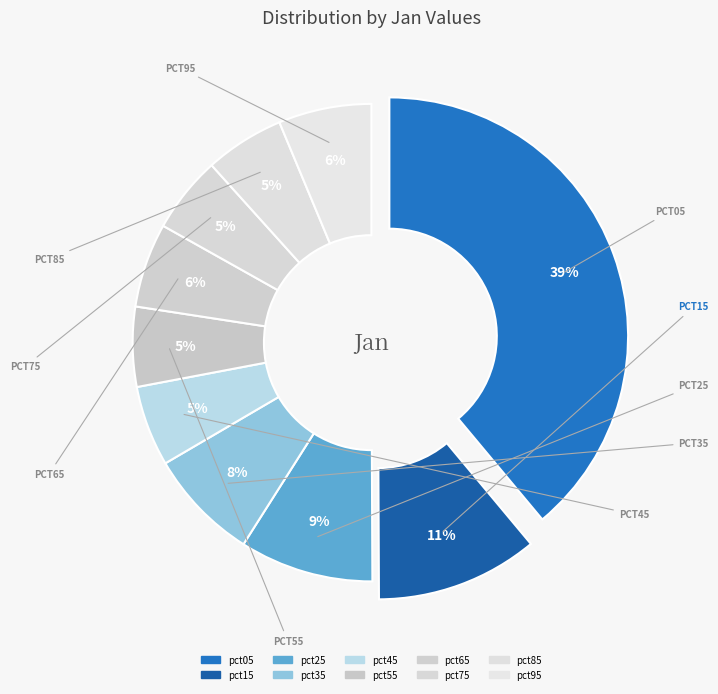

The pct95 slice represents 15% of the pie. True or false?

False